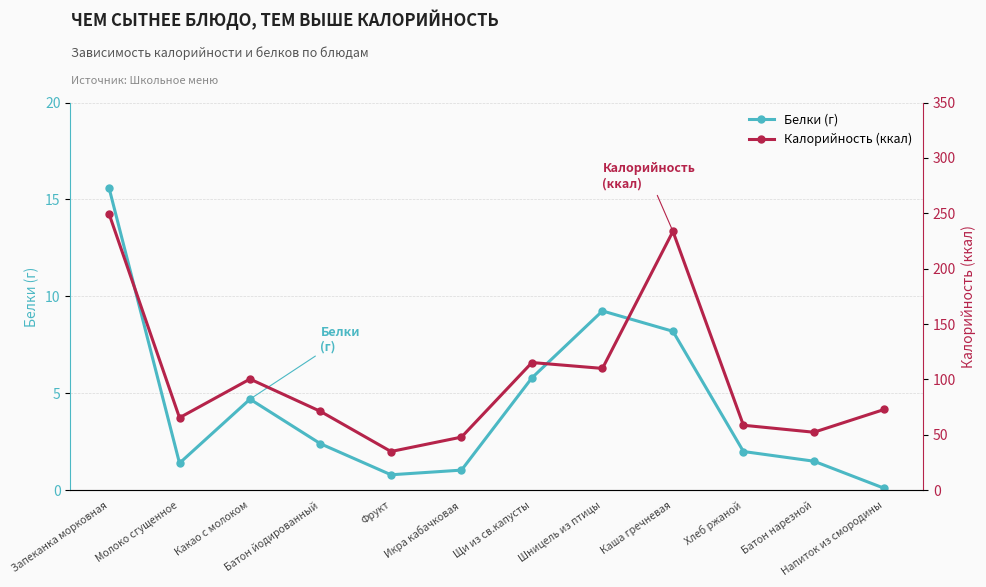

True or false: Калорийность (ккал) and Белки (г) cross at least once.

False